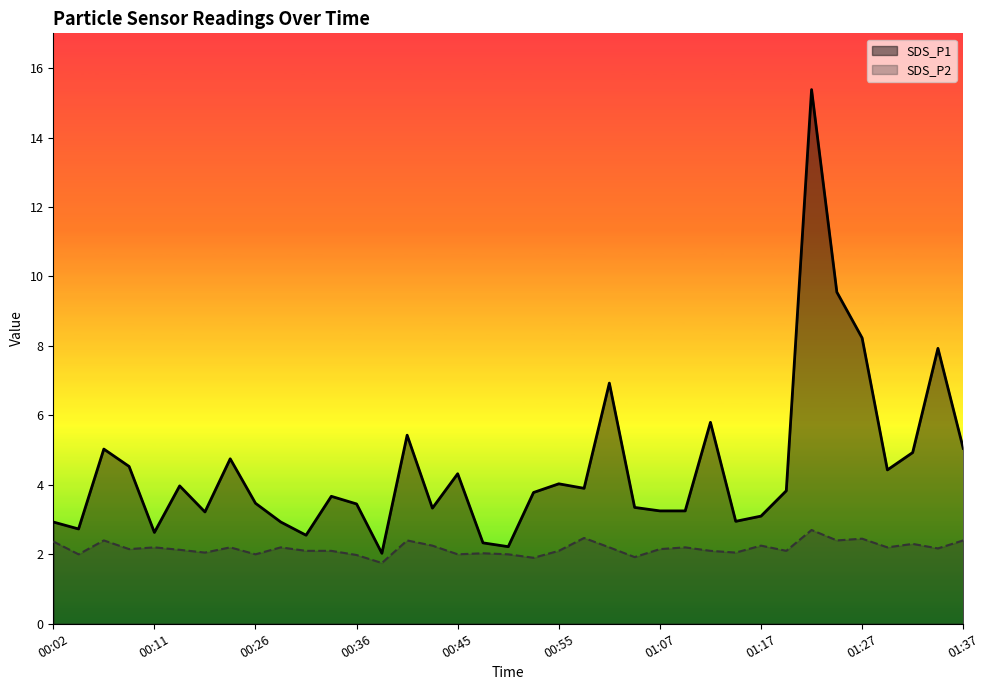

List the series in order of their peak value, highest first.

SDS_P1, SDS_P2